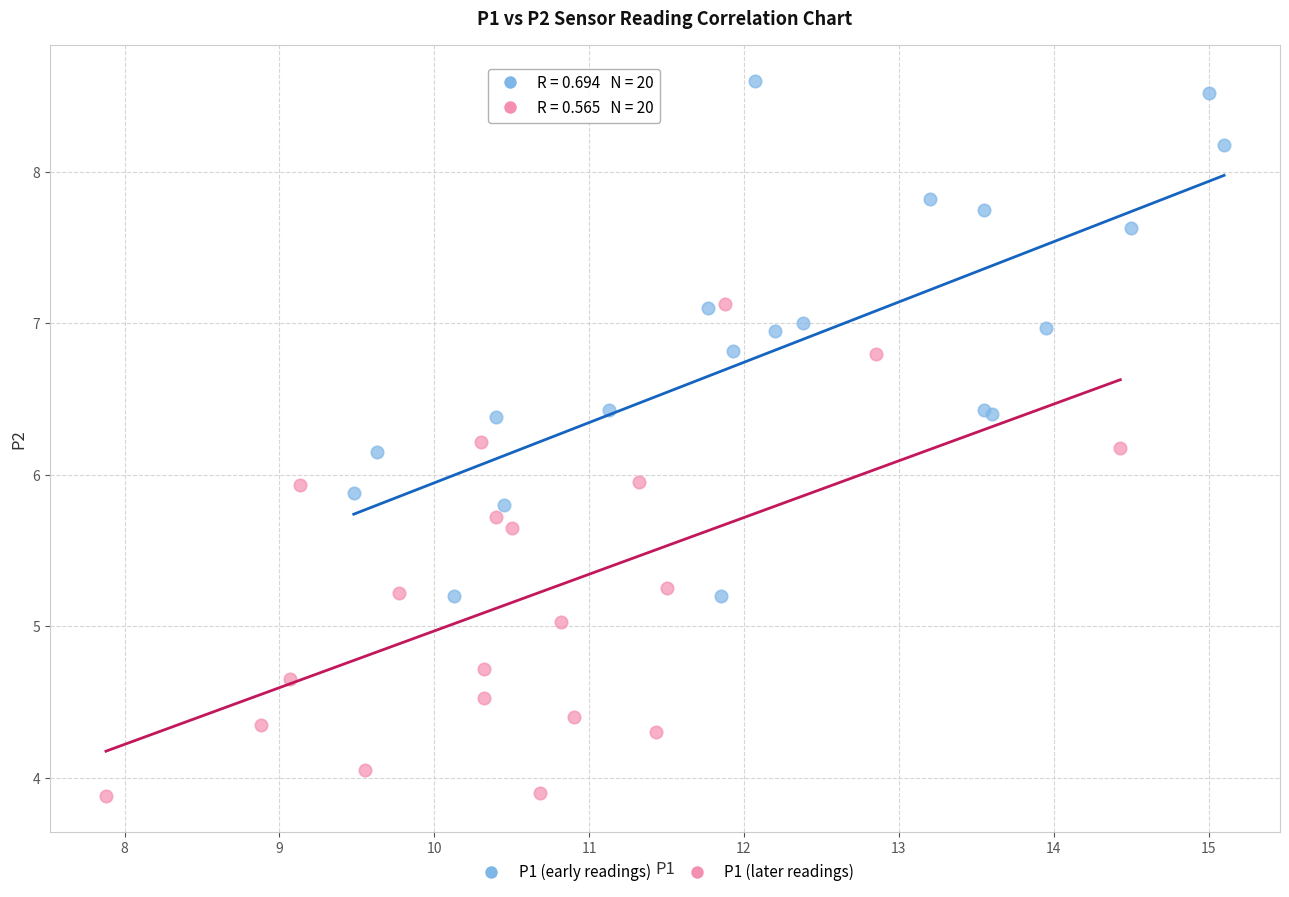

Which series contains the lowest Y value?

P1 (later readings)